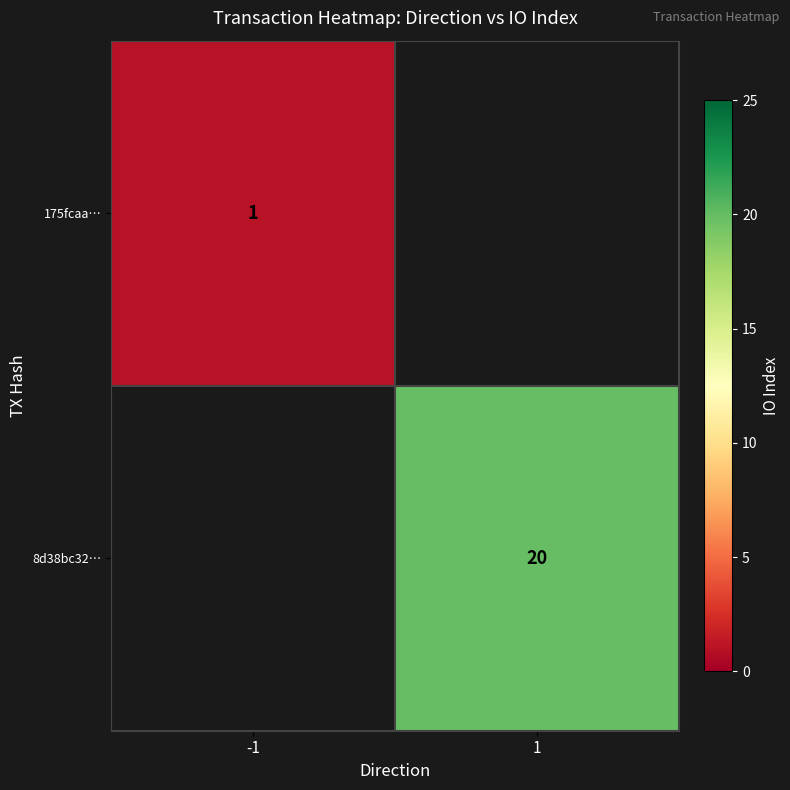

The value of 8d38bc32… at 1 is 28. True or false?

False